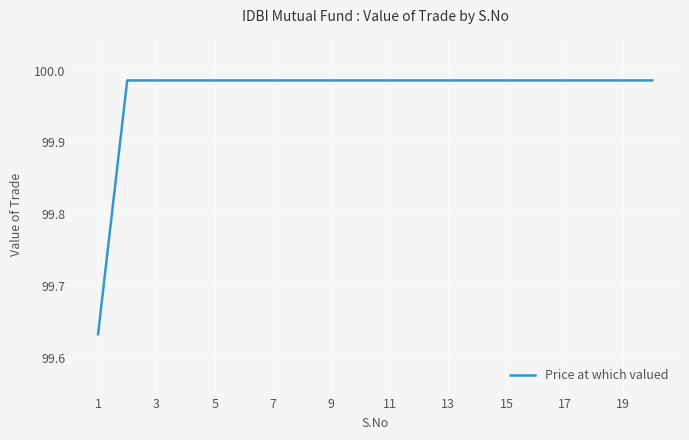

Is it true that the value at 15 is 171.4?

False